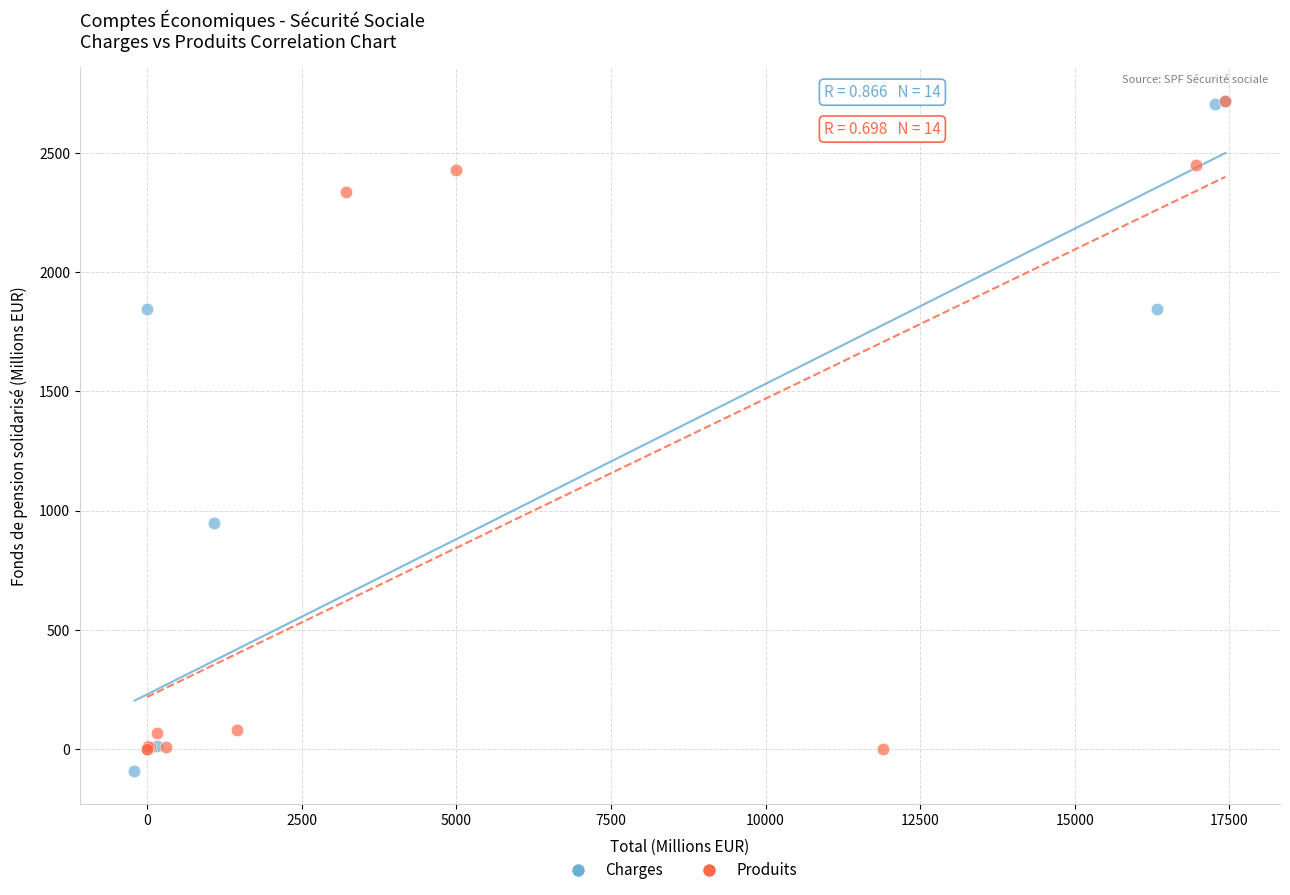

What are all the series names shown in the legend?

Charges, Produits